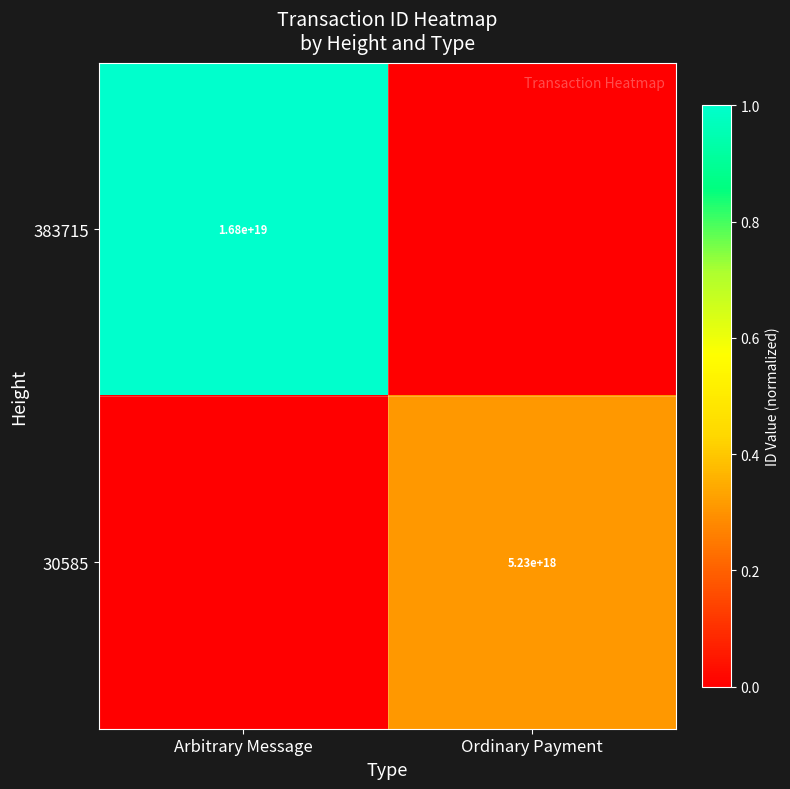

What is the difference between the highest and lowest values at Arbitrary Message?

1.0